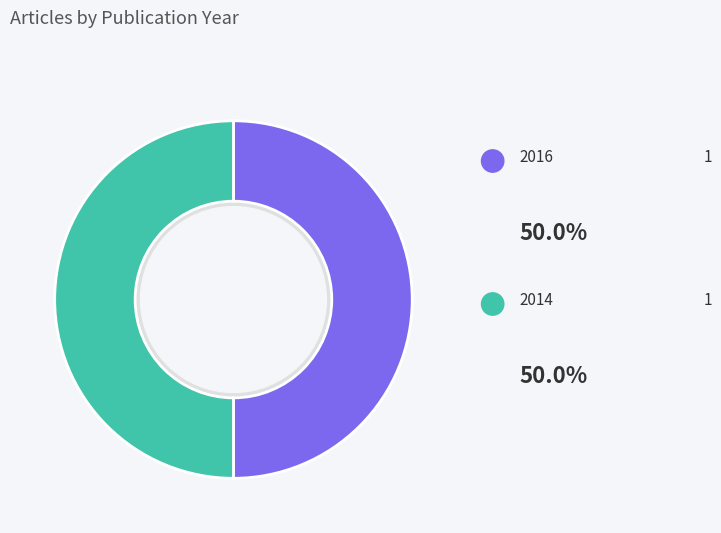

Combined, what portion of the pie is 2016 and 2014?

100.0%